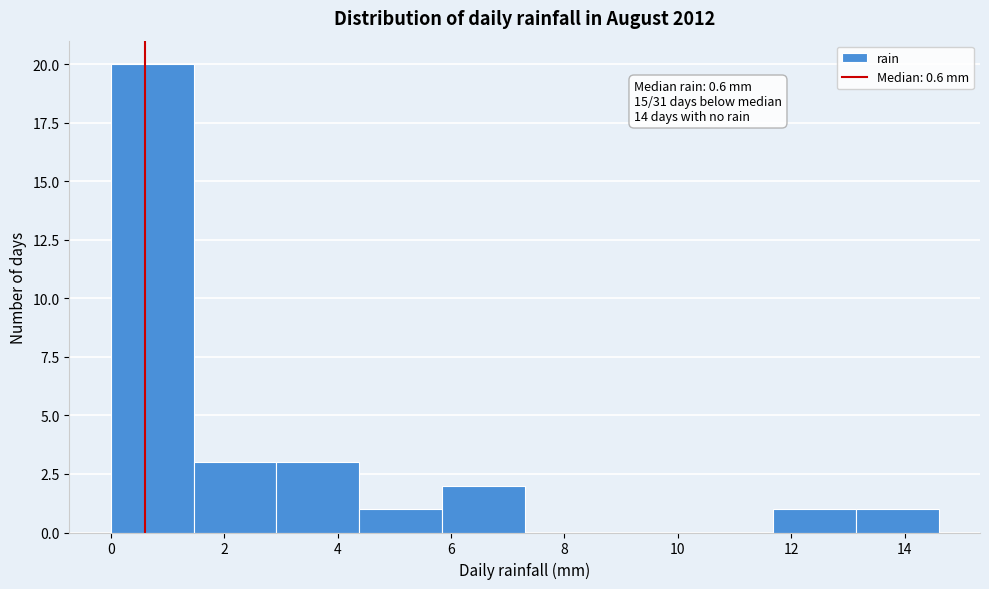

Which range on the x-axis has the tallest bar?

0.00 to 1.46